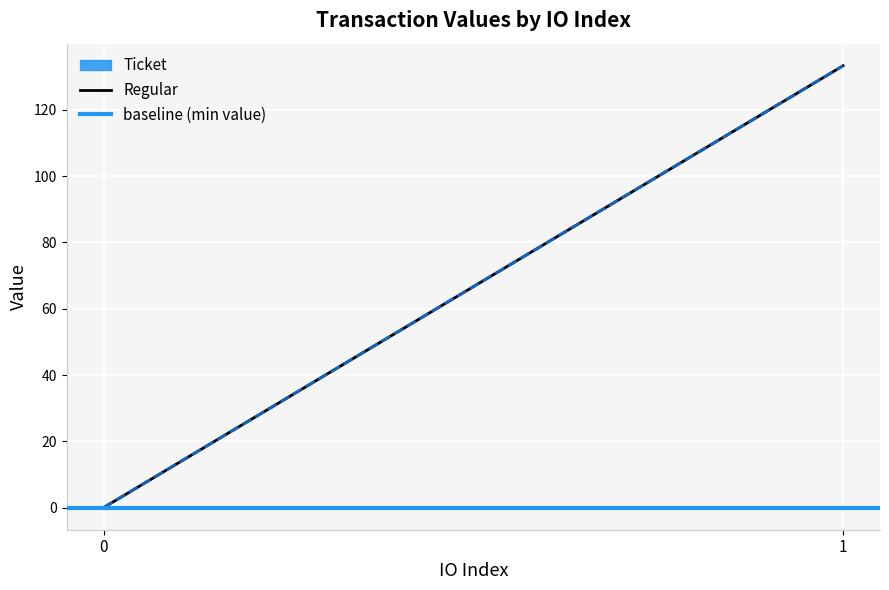

Between 1 and 0, which is larger?

1